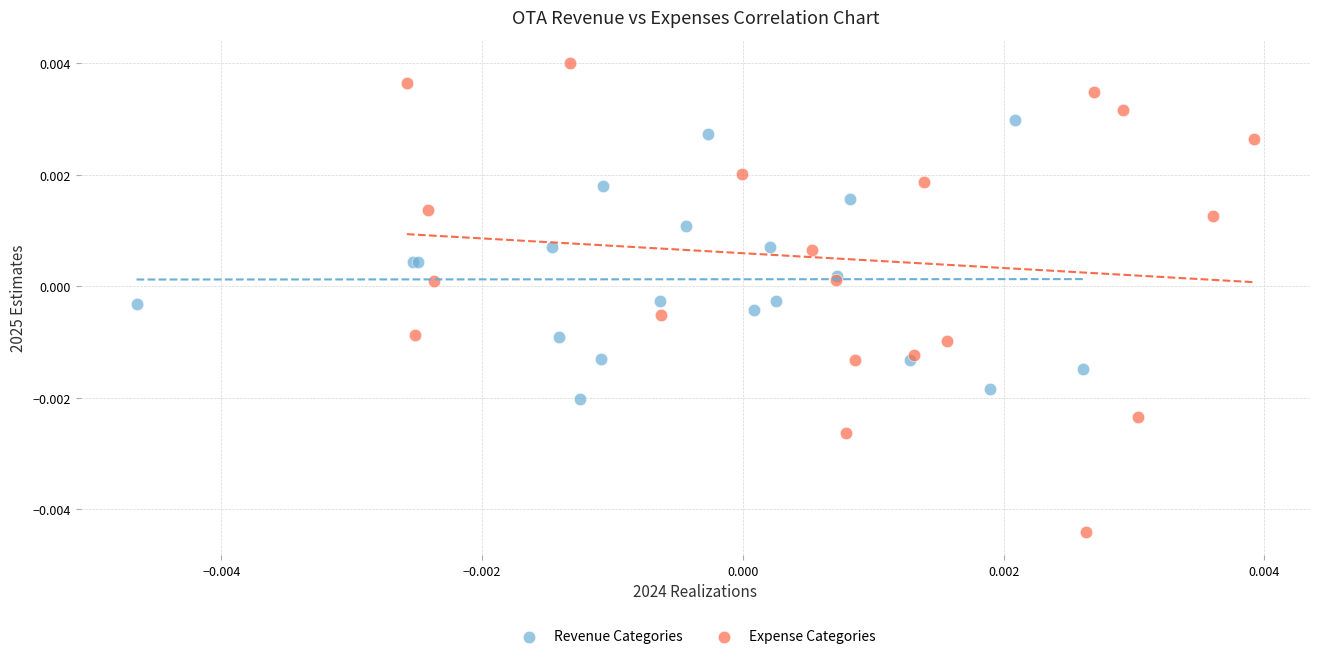

Which series reaches the maximum Y coordinate?

Expense Categories